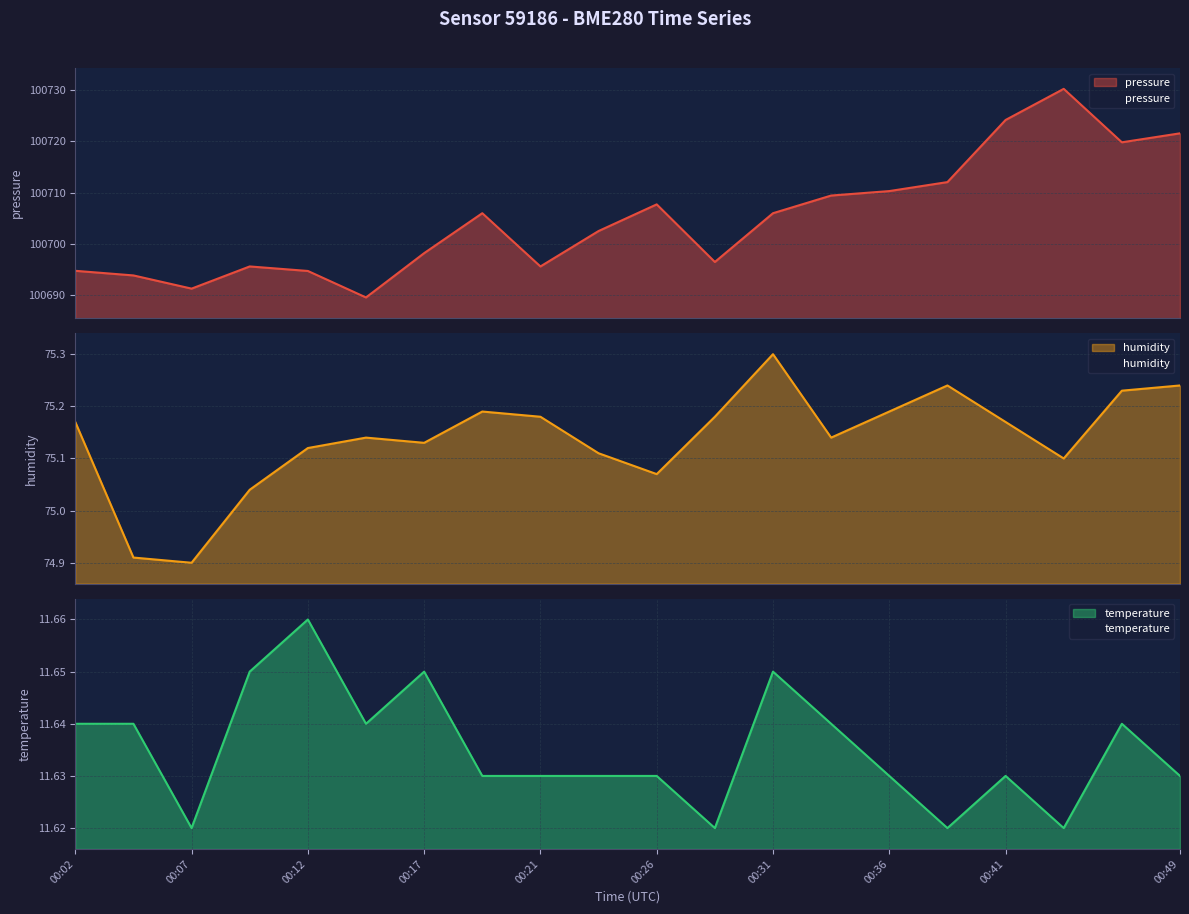

What is the total value across all series at 00:07?

100777.8